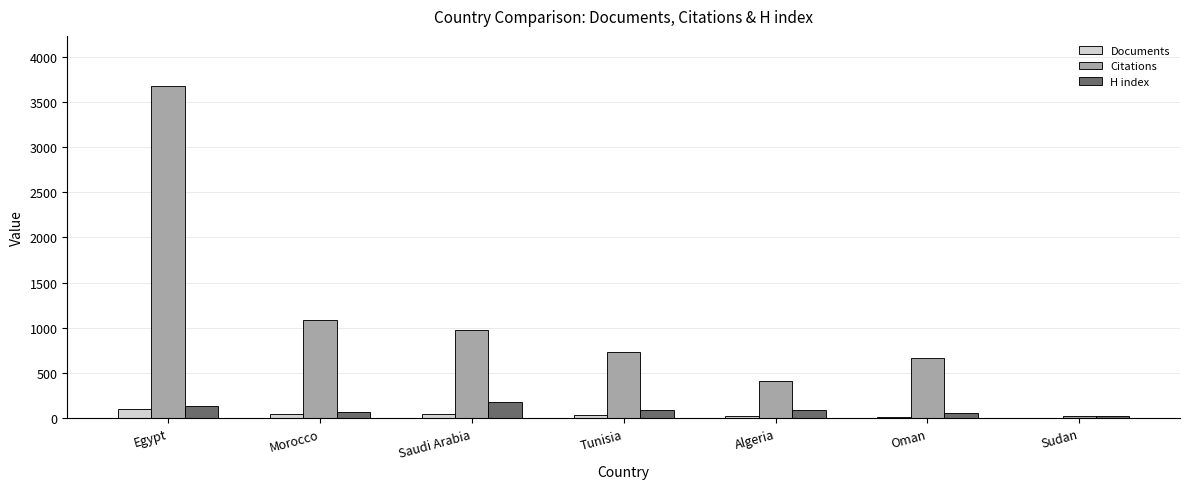

What is the highest value of the H index series?

177